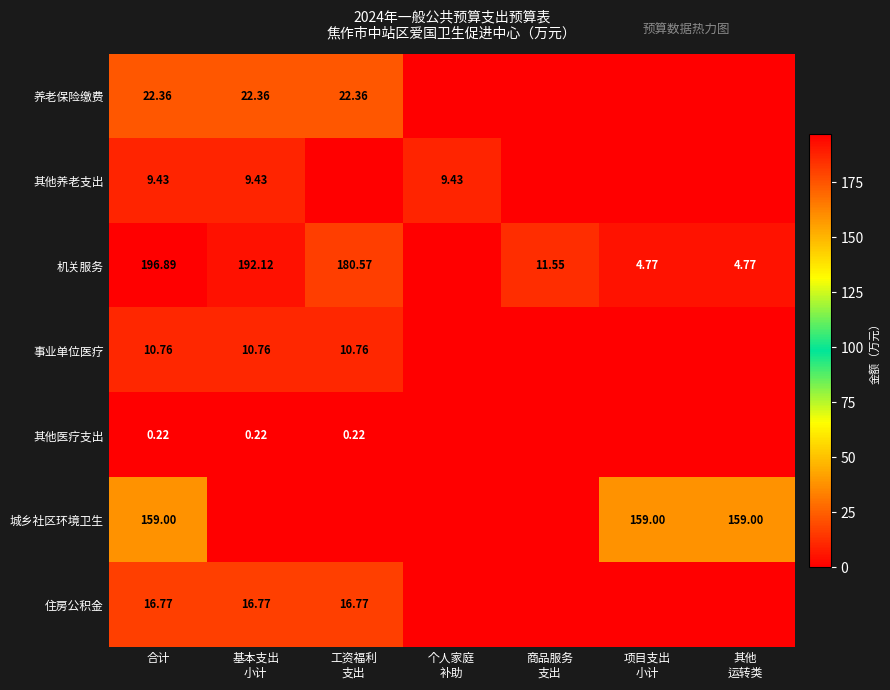

Count the number of categories in the chart.

7